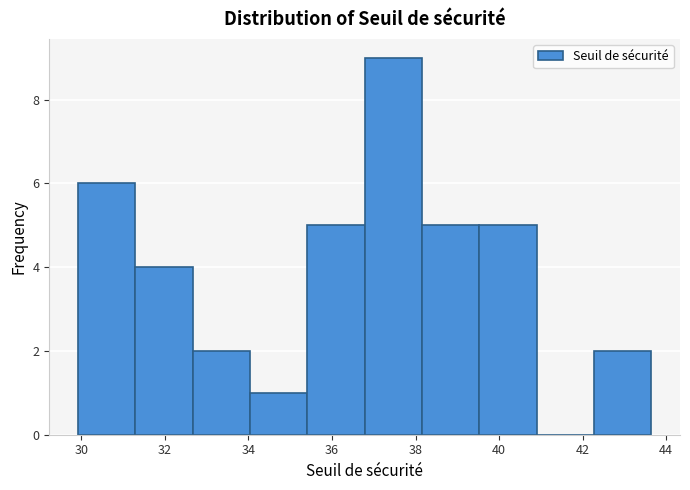

Reading left to right, transcribe this chart: for each bar, give the range it covers on the x-axis and its height. Neither the bar edges nor the heights are printed on the chart, so give them approximately, as read against the axes.

30.0 to 31.2: 6
31.2 to 32.6: 4
32.6 to 34.0: 2
34.0 to 35.4: 1
35.4 to 36.8: 5
36.8 to 38.2: 9
38.2 to 39.6: 5
39.6 to 40.8: 5
40.8 to 42.2: 0
42.2 to 43.6: 2